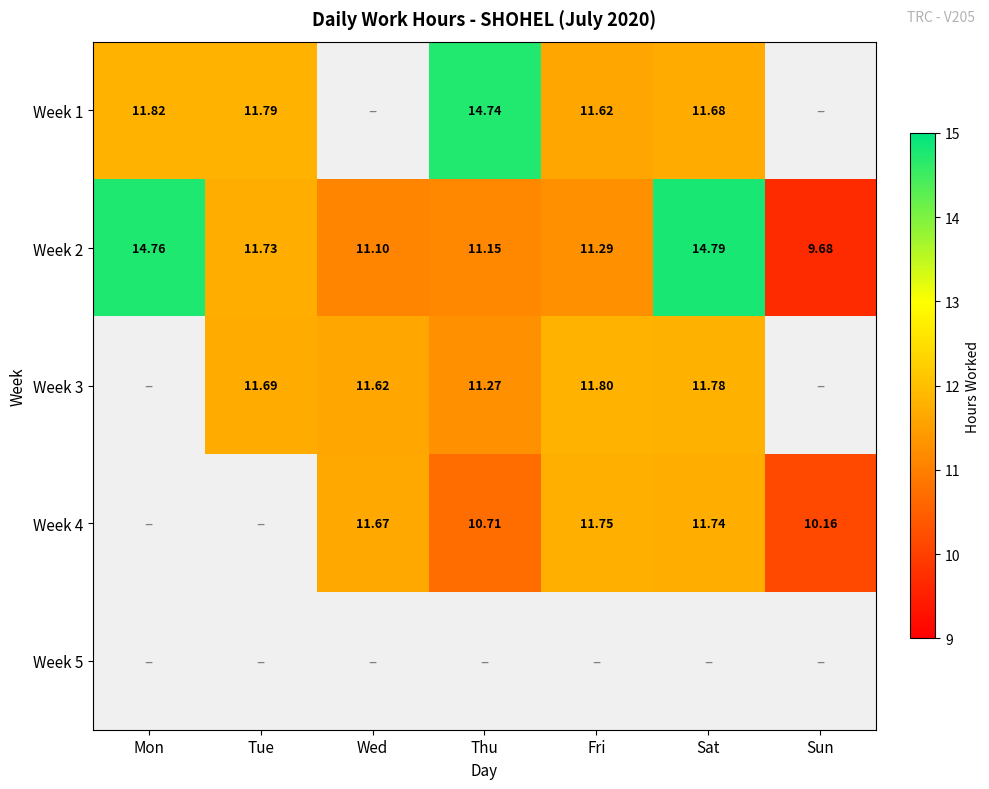

At which category does the chart reach its peak across all series?

Sat